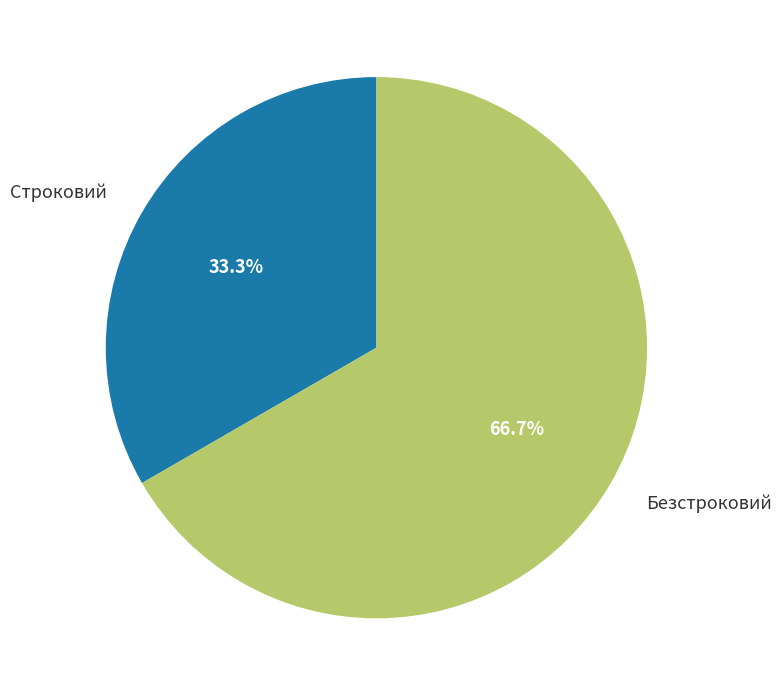

Is there any slice that represents more than half of the pie?

Yes